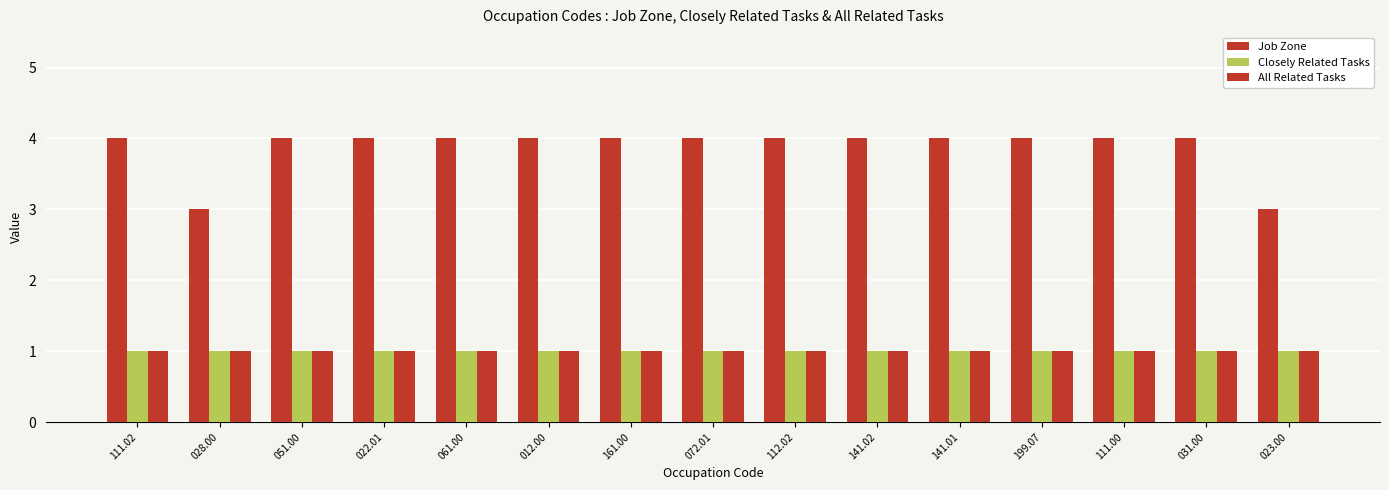

Rank the series at 023.00 from highest to lowest value.

Job Zone, Closely Related Tasks, All Related Tasks